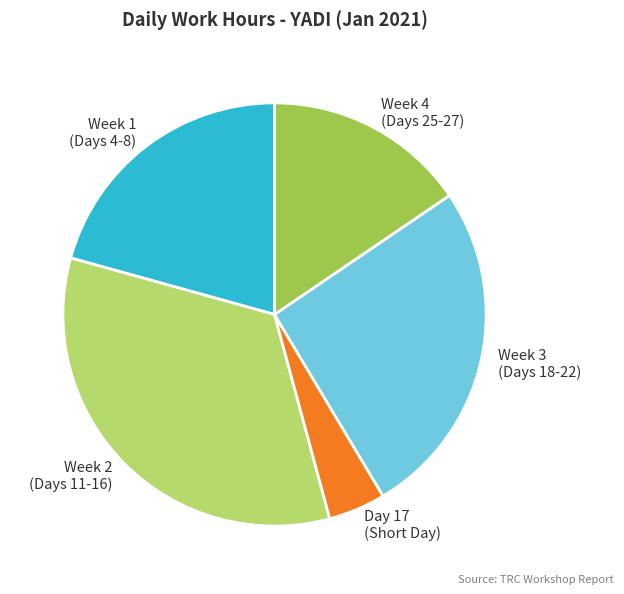

Count the number of slices in the pie.

5